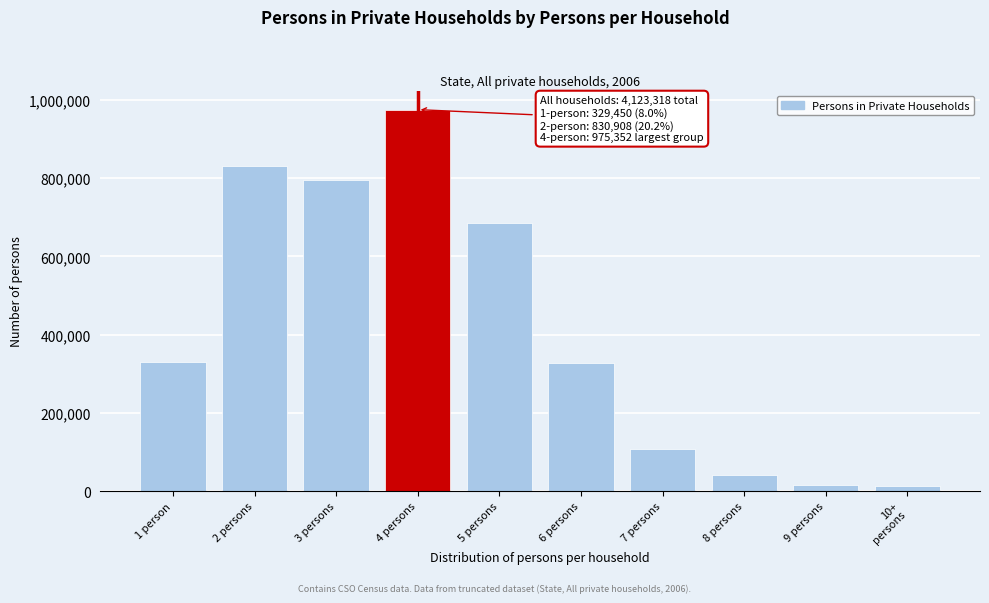

At which label is the value closest to 494016?

1 person